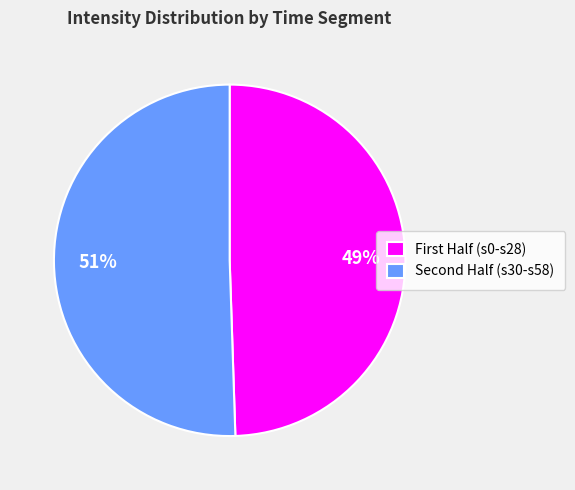

Does any single category account for the majority?

Yes